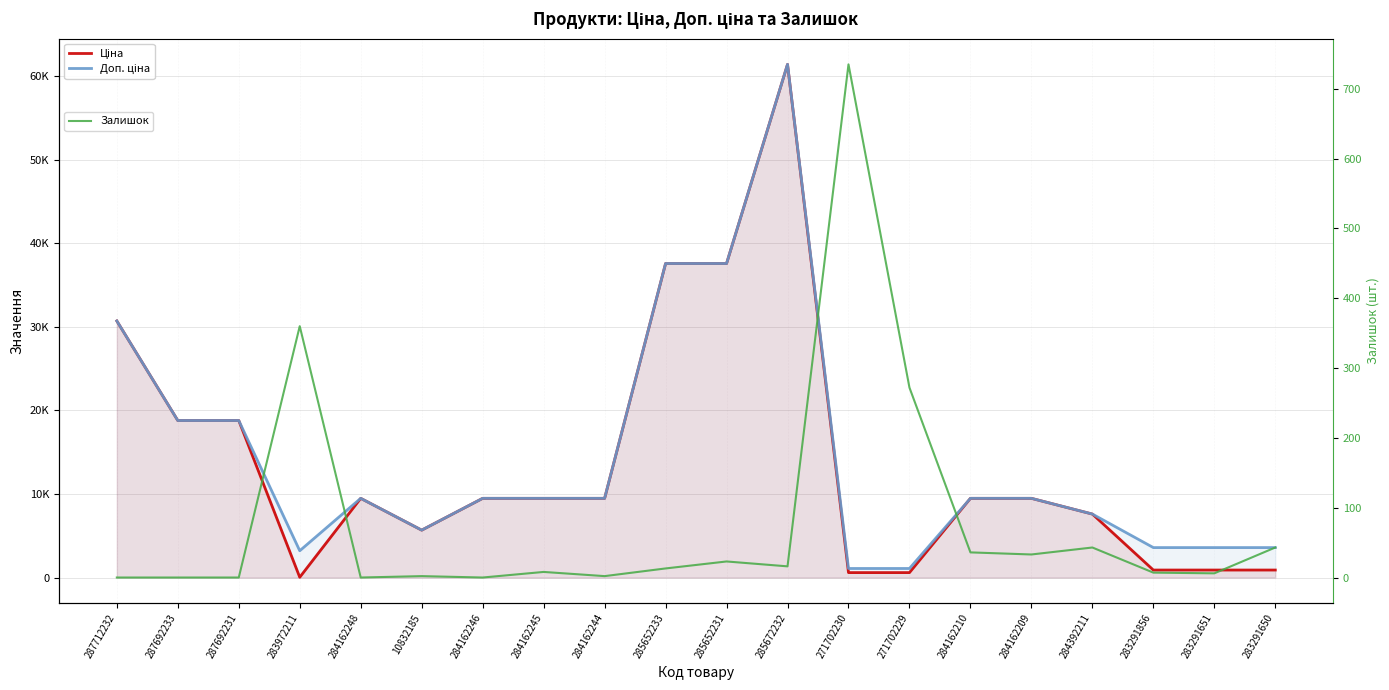

What position from the left is 271702230?

13